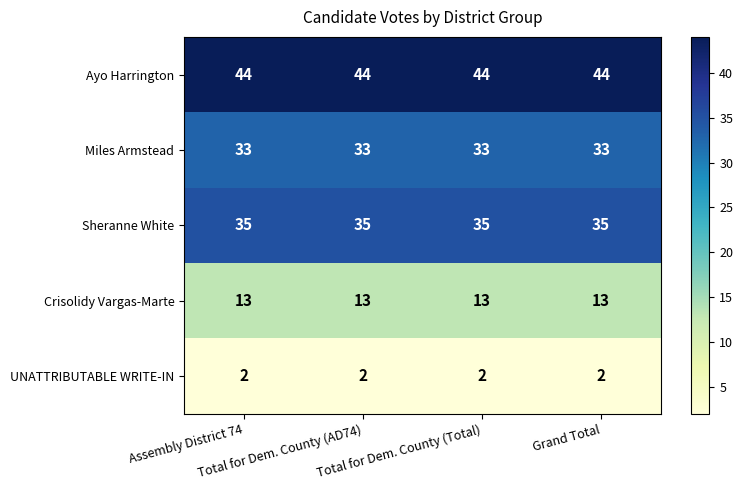

At how many categories does at least one series exceed 9?

4